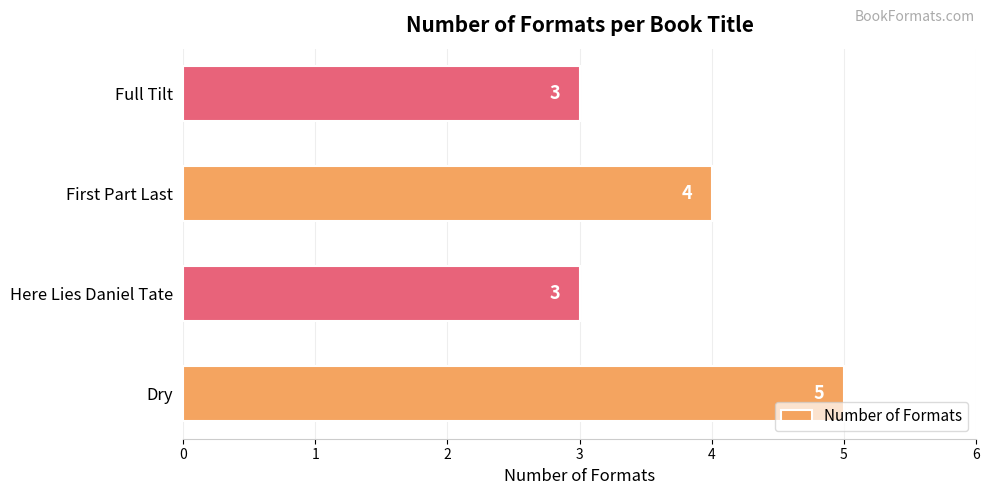

What is the average value?

4